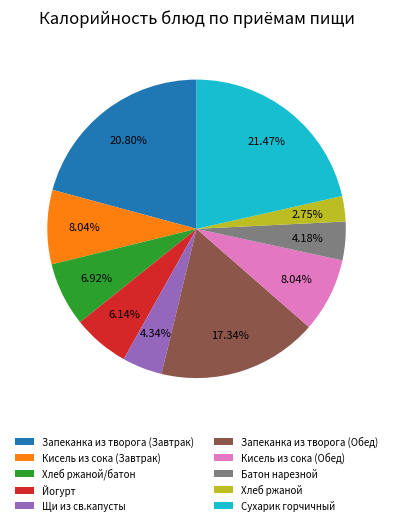

Is there any slice that represents more than half of the pie?

No